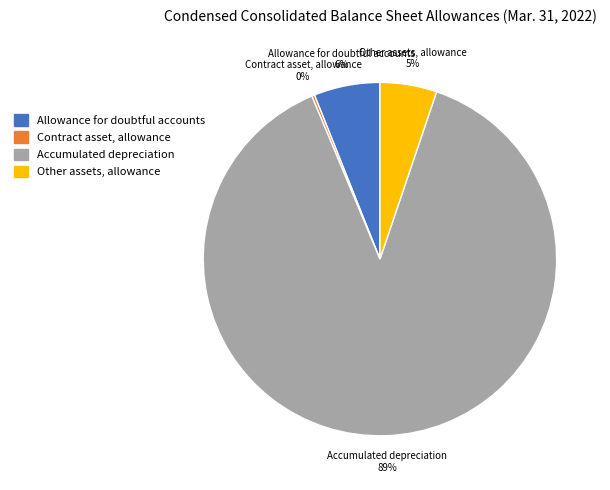

Between Allowance for doubtful accounts and Accumulated depreciation, which is larger?

Accumulated depreciation